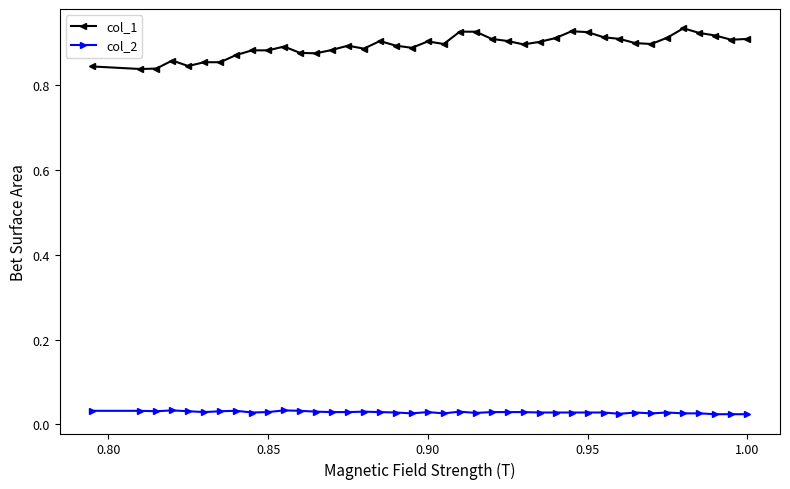

Which series has the largest range (max minus min)?

col_1